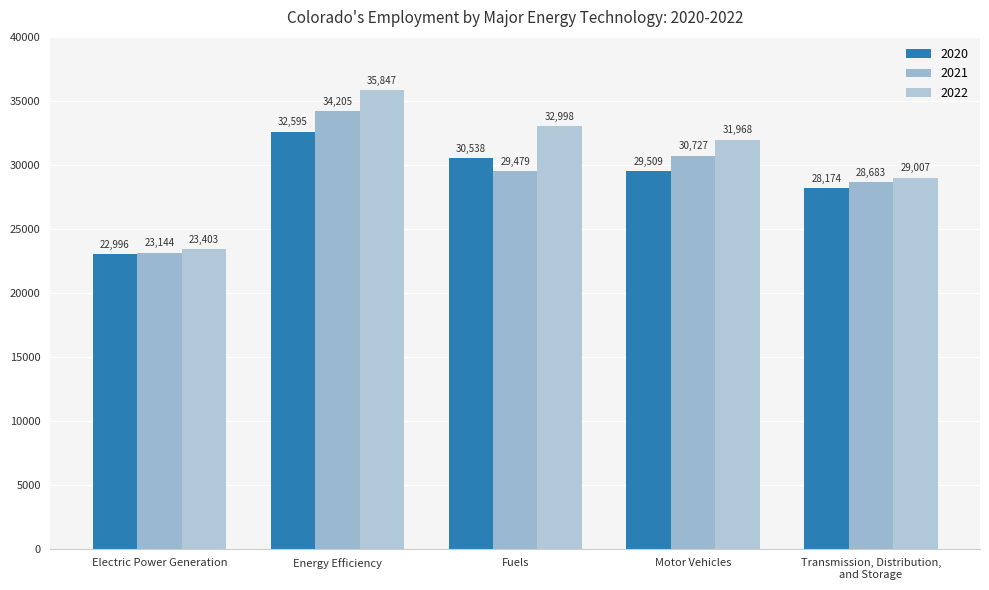

What is the spread (max minus min) of values at Motor Vehicles?

2459